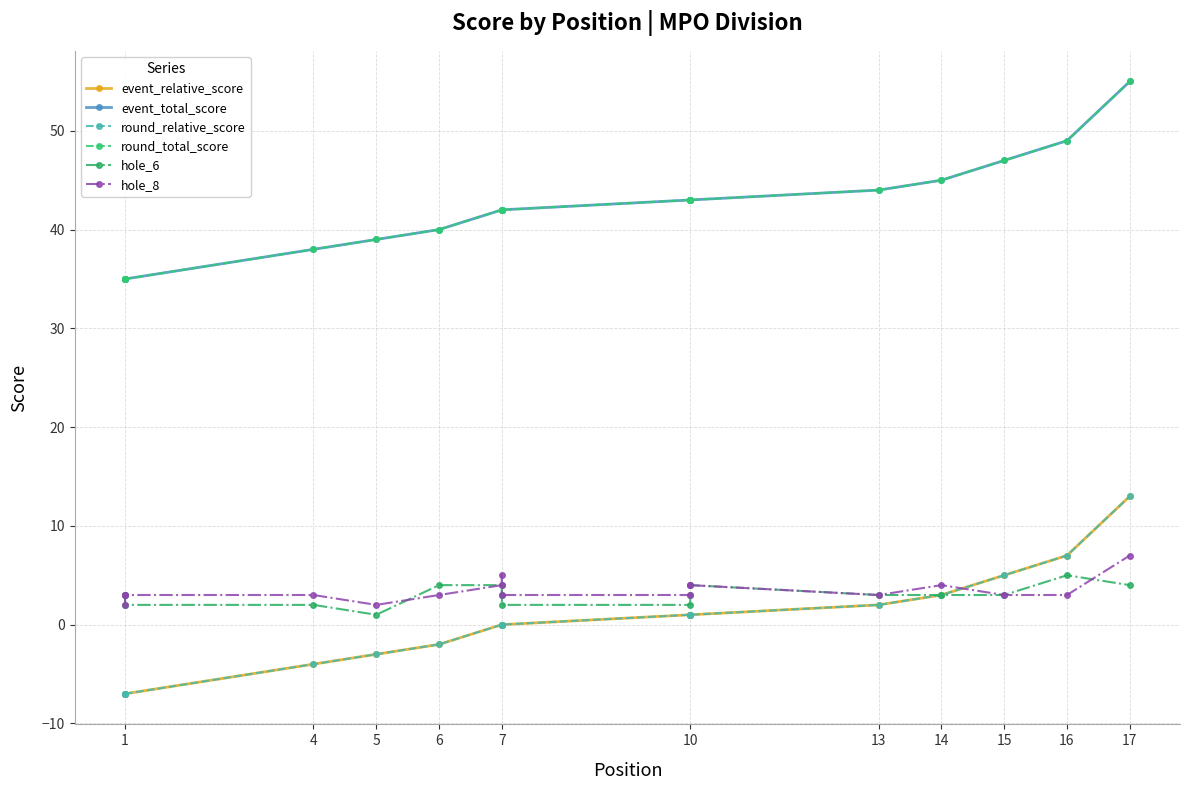

Reading left to right, extract all data points from this chart.

event_relative_score: -7	-7	-7	-4	-3	-2	0	0	0	1	1	1	2	3	5	7	13
event_total_score: 35	35	35	38	39	40	42	42	42	43	43	43	44	45	47	49	55
round_relative_score: -7	-7	-7	-4	-3	-2	0	0	0	1	1	1	2	3	5	7	13
round_total_score: 35	35	35	38	39	40	42	42	42	43	43	43	44	45	47	49	55
hole_6: 3	3	2	2	1	4	4	3	2	2	3	4	3	3	3	5	4
hole_8: 2	3	3	3	2	3	4	5	3	3	4	4	3	4	3	3	7